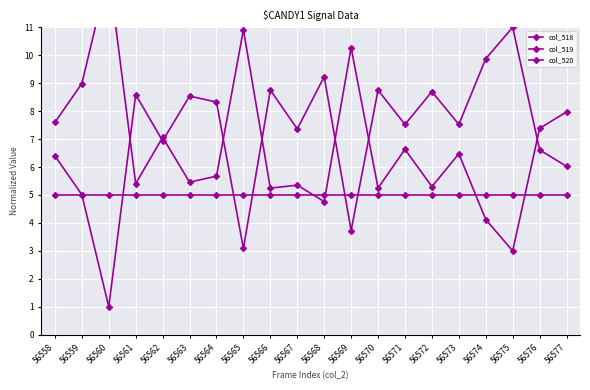

List the labels in order of col_519 value, largest first.

56575, 56574, 56568, 56566, 56570, 56572, 56561, 56563, 56564, 56571, 56573, 56567, 56562, 56576, 56558, 56577, 56559, 56569, 56565, 56560